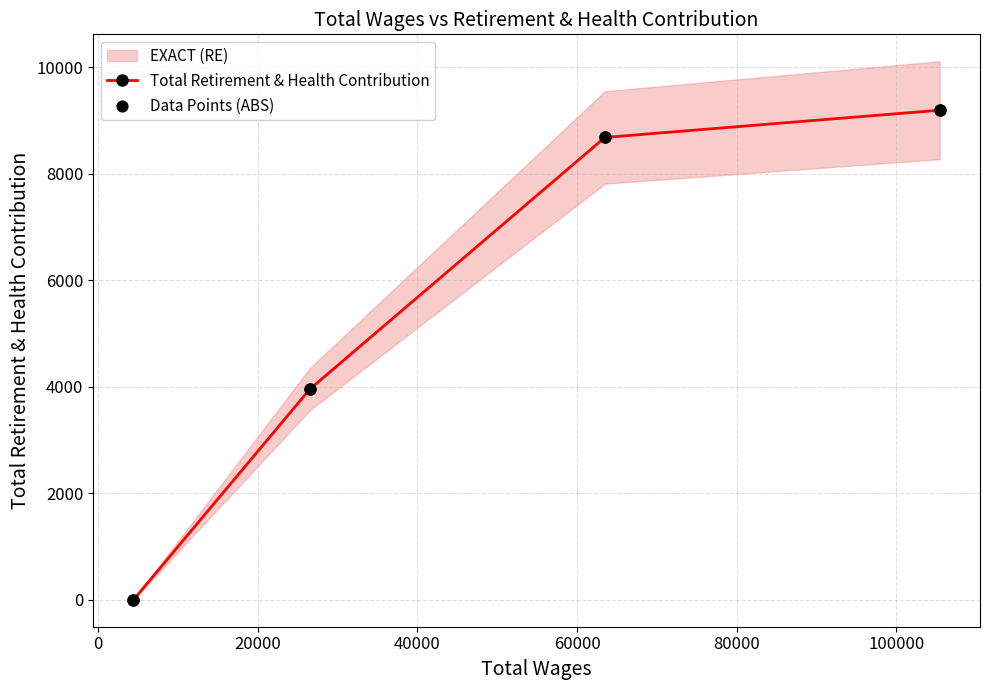

Is the value of Data Points (ABS) at 40000 greater than the value of Total Retirement & Health Contribution at 0?

Yes